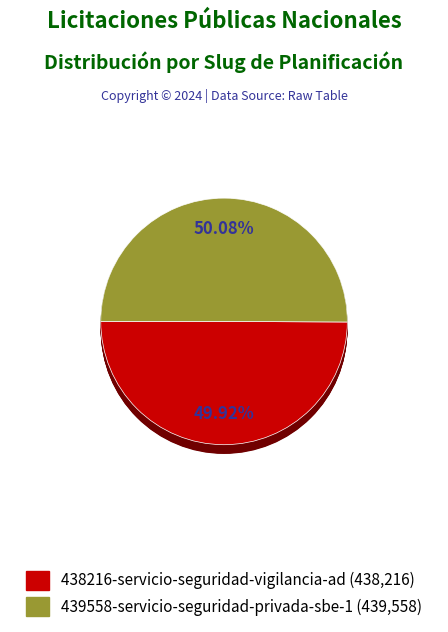

Which slice represents more than half of the pie?

439558-servicio-seguridad-privada-sbe-1